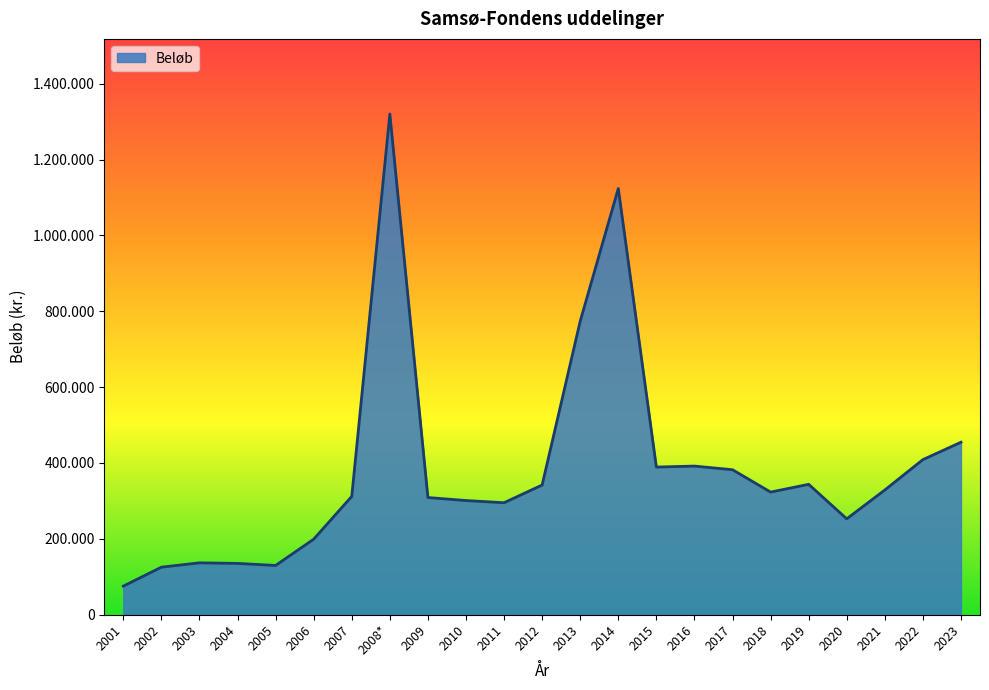

Is this an area chart (filled region under the line)?

Yes